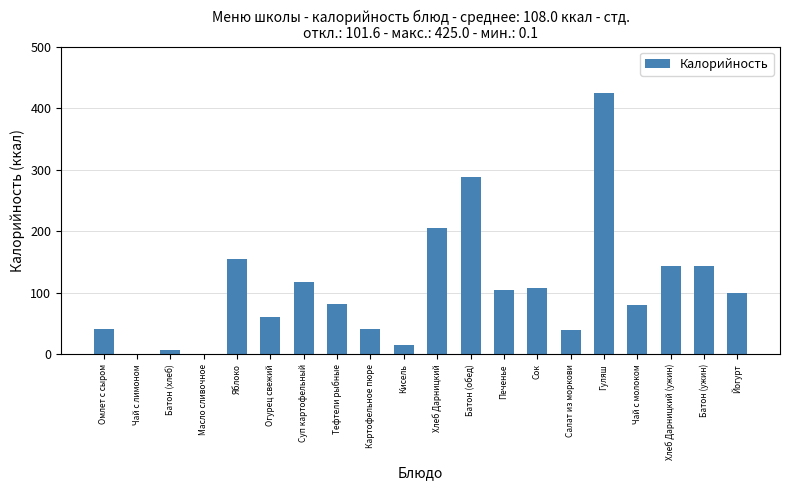

What value does the data have at Батон (обед)?

288.0